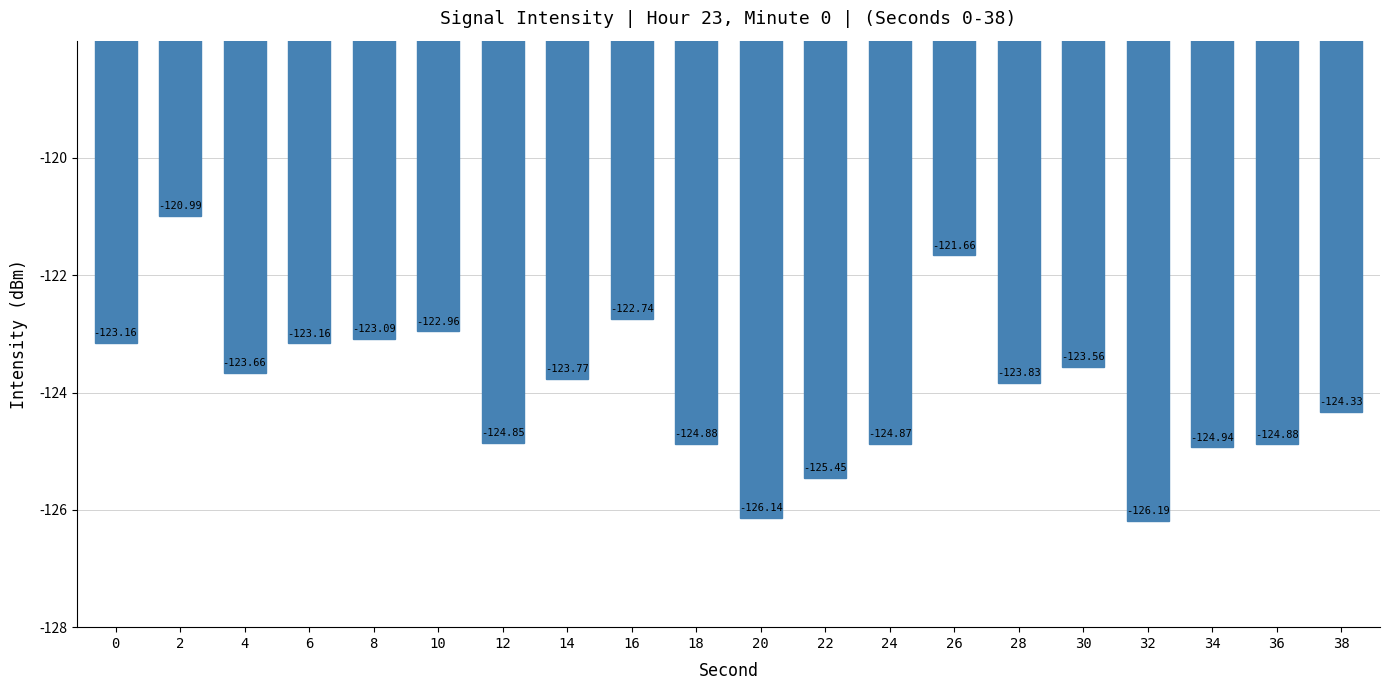

Are the bars horizontal?

No